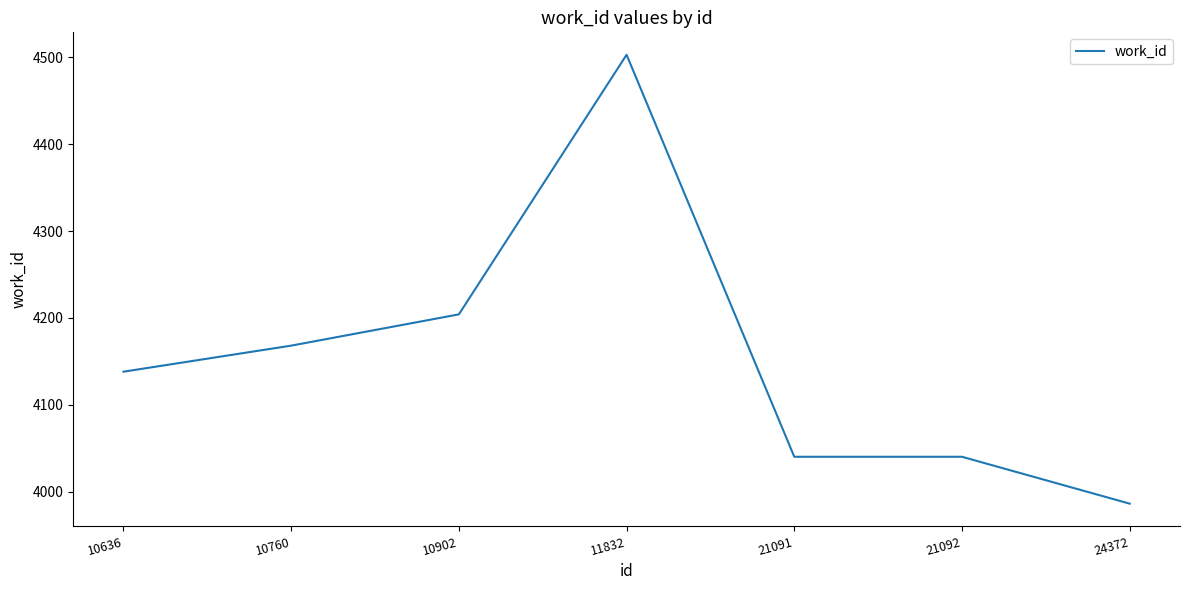

Which label corresponds to the smallest value in the chart?

24372